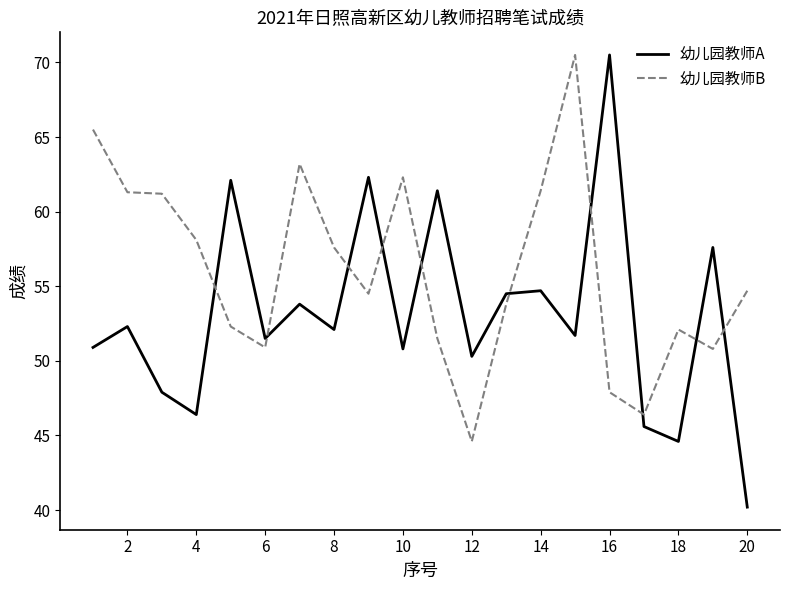

Which series has the largest range (max minus min)?

幼儿园教师A